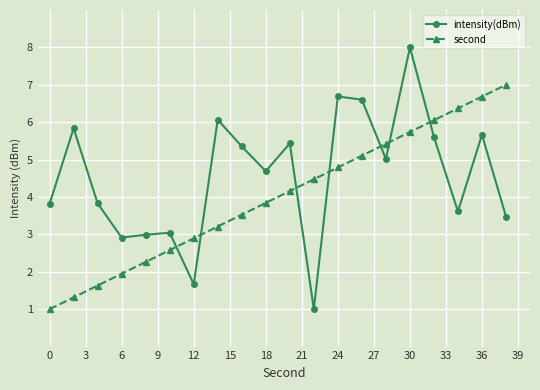

Which series has the largest total across all categories?

intensity(dBm)